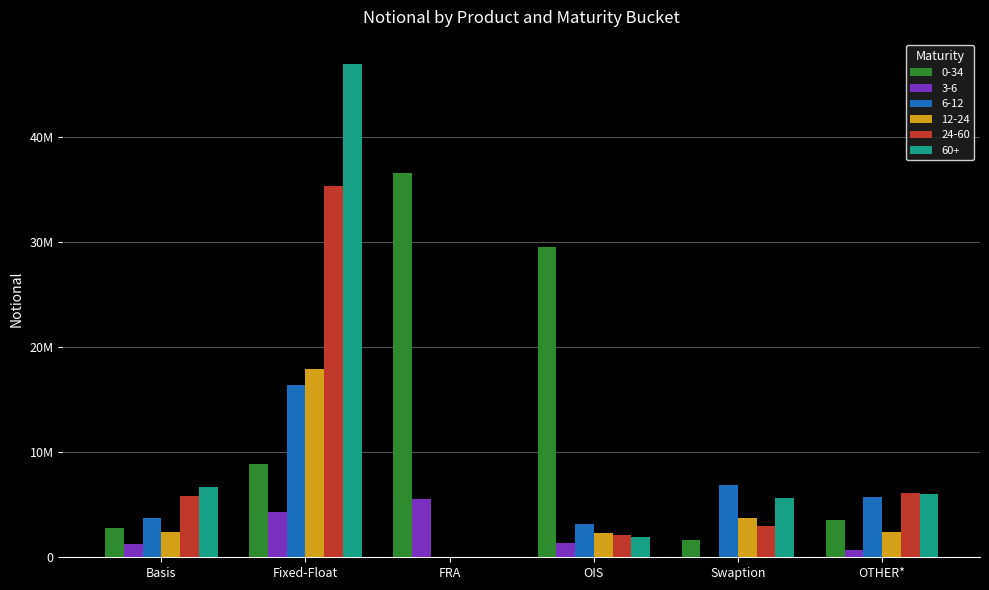

What are all the series names shown in the legend?

0-34, 3-6, 6-12, 12-24, 24-60, 60+